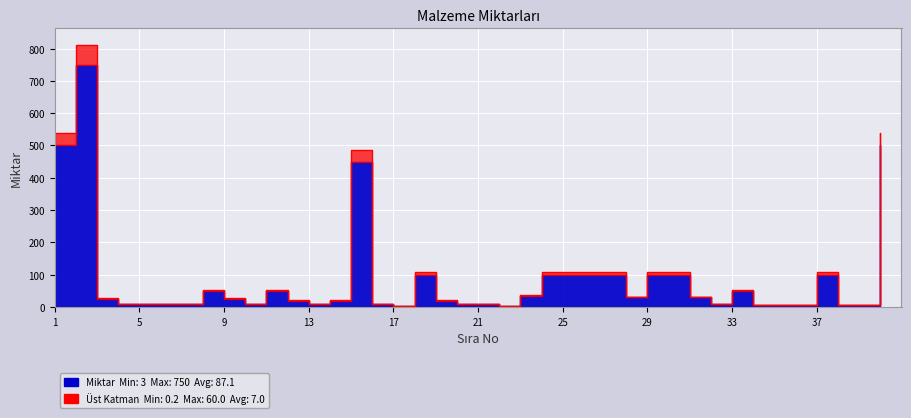

Rank the categories by value from lowest to highest.

22, 17, 34, 35, 36, 38, 39, 13, 20, 4, 5, 6, 7, 10, 16, 21, 32, 12, 14, 19, 3, 9, 28, 31, 23, 8, 11, 33, 18, 24, 25, 26, 27, 29, 30, 37, 15, 1, 40, 2